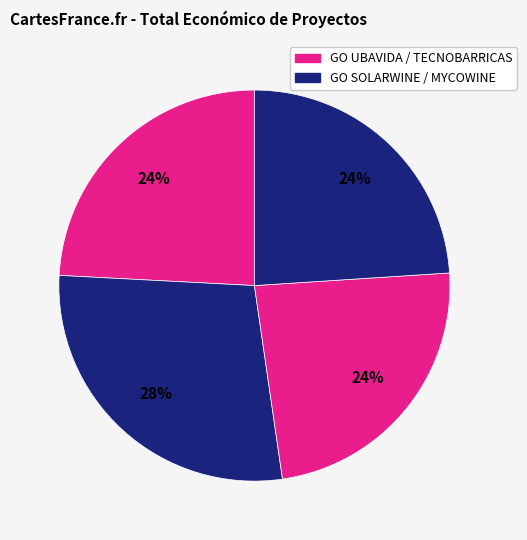

Which category has the biggest portion of the pie?

GO SOLARWINE